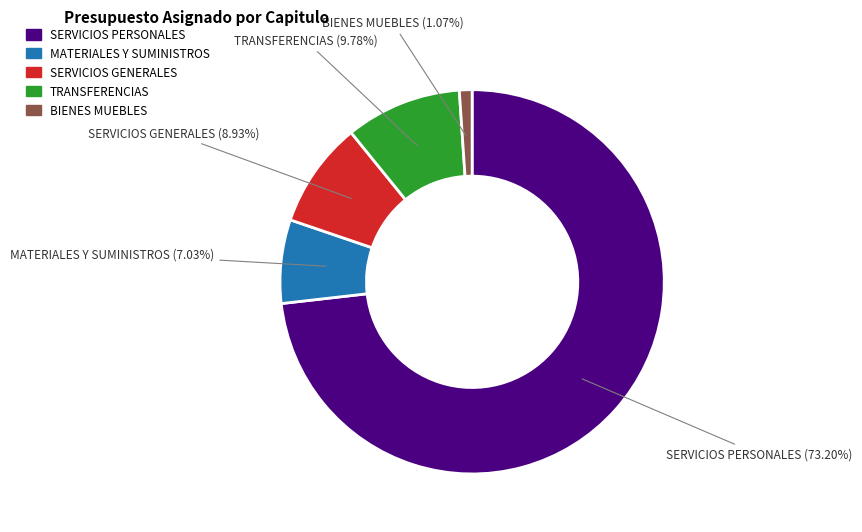

Count the number of slices in the pie.

5